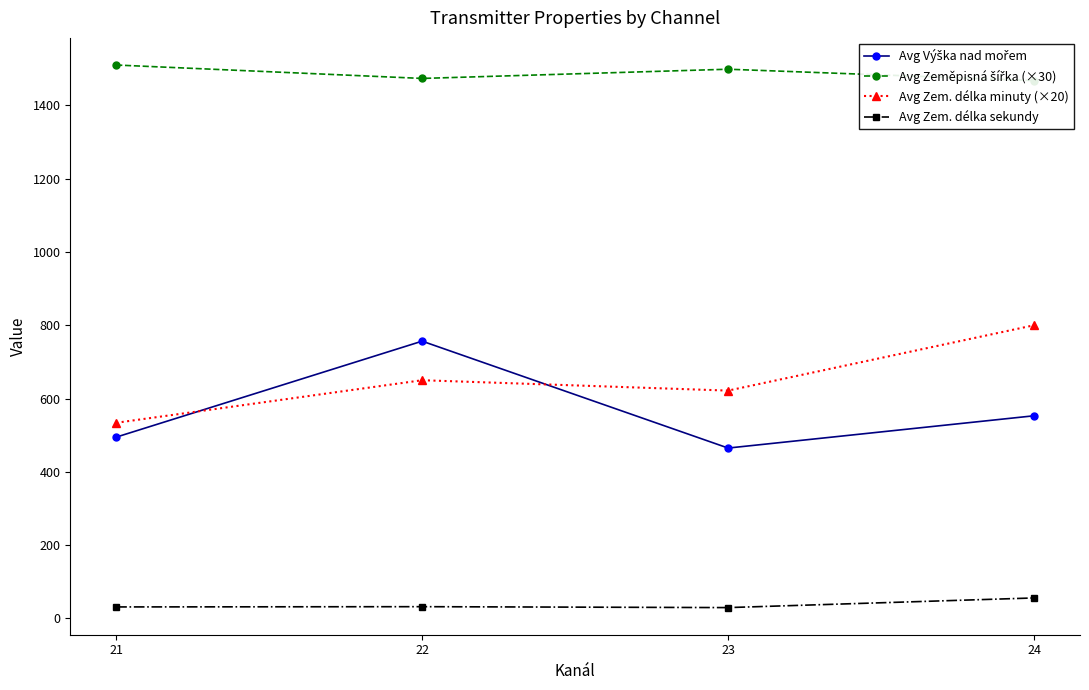

What is the difference between the maximum and minimum values in the Avg Zeměpisná šířka (×30) series?

42.5